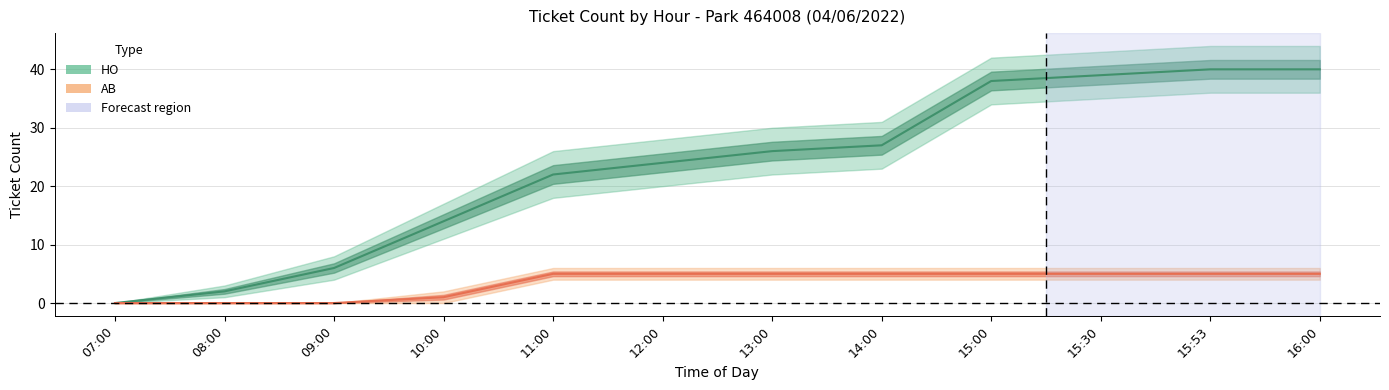

True or false: AB and HO intersect in this chart.

False